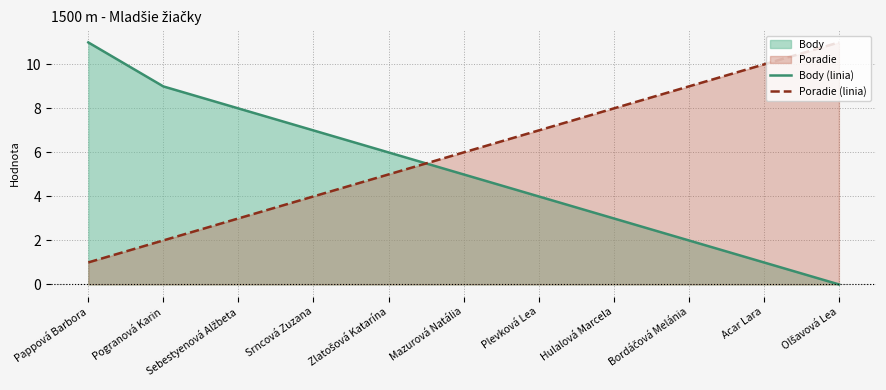

Between which two adjacent categories do Body (linia) and Poradie (linia) first intersect?

Zlatošová Katarína and Mazurová Natália